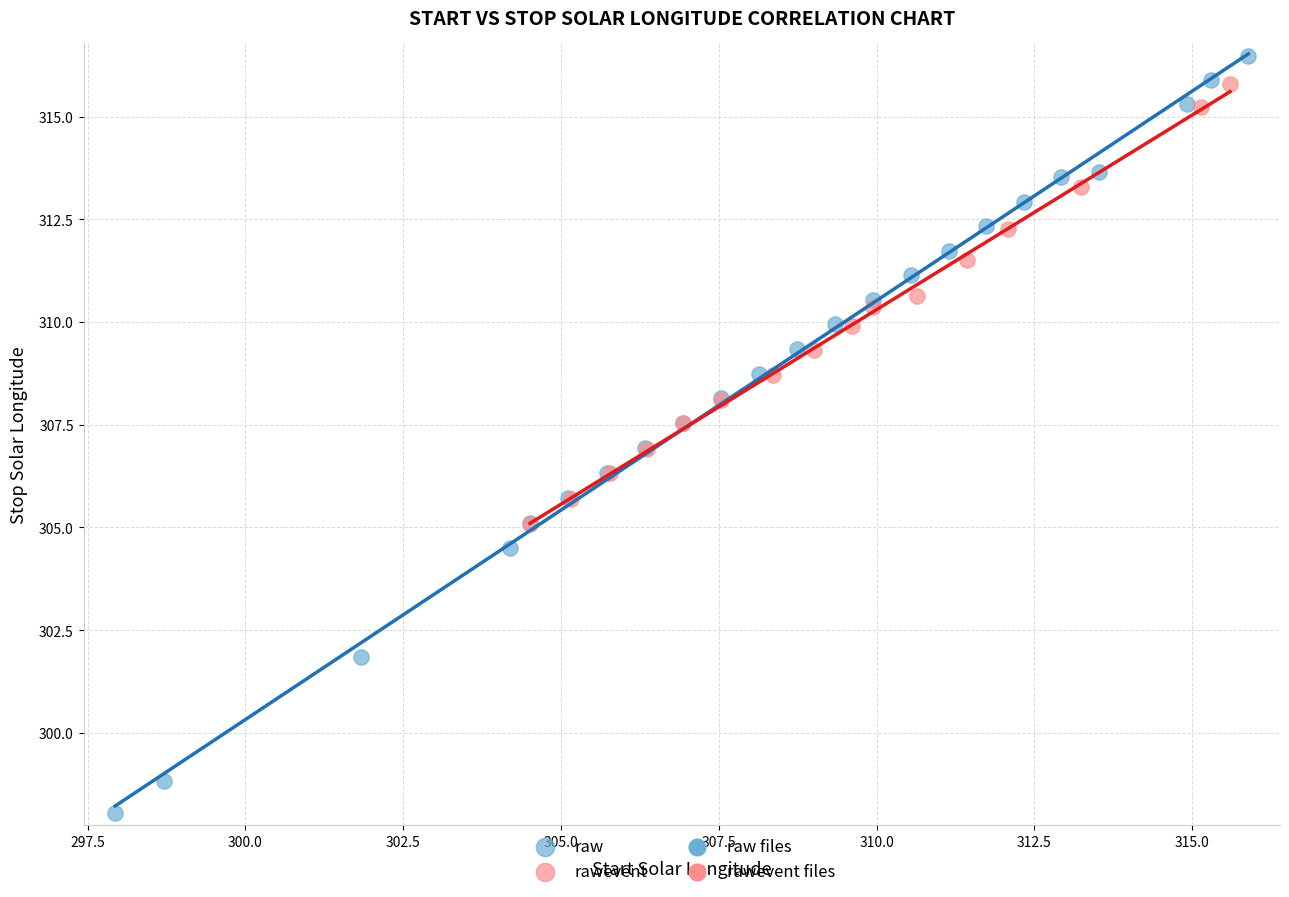

Which series contains the lowest Y value?

raw